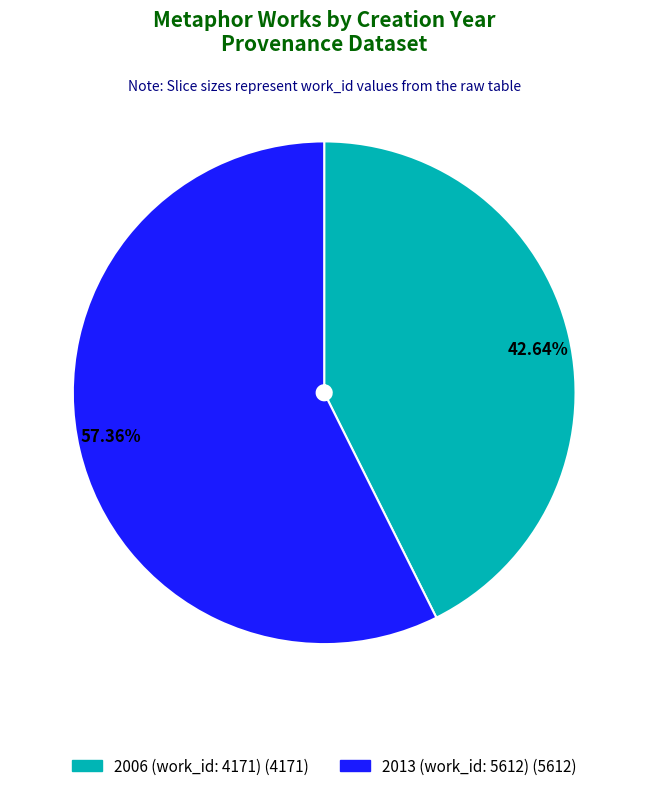

To the nearest percent, what is the combined percentage of 2006 (work_id: 4171) and 2013 (work_id: 5612)?

100%